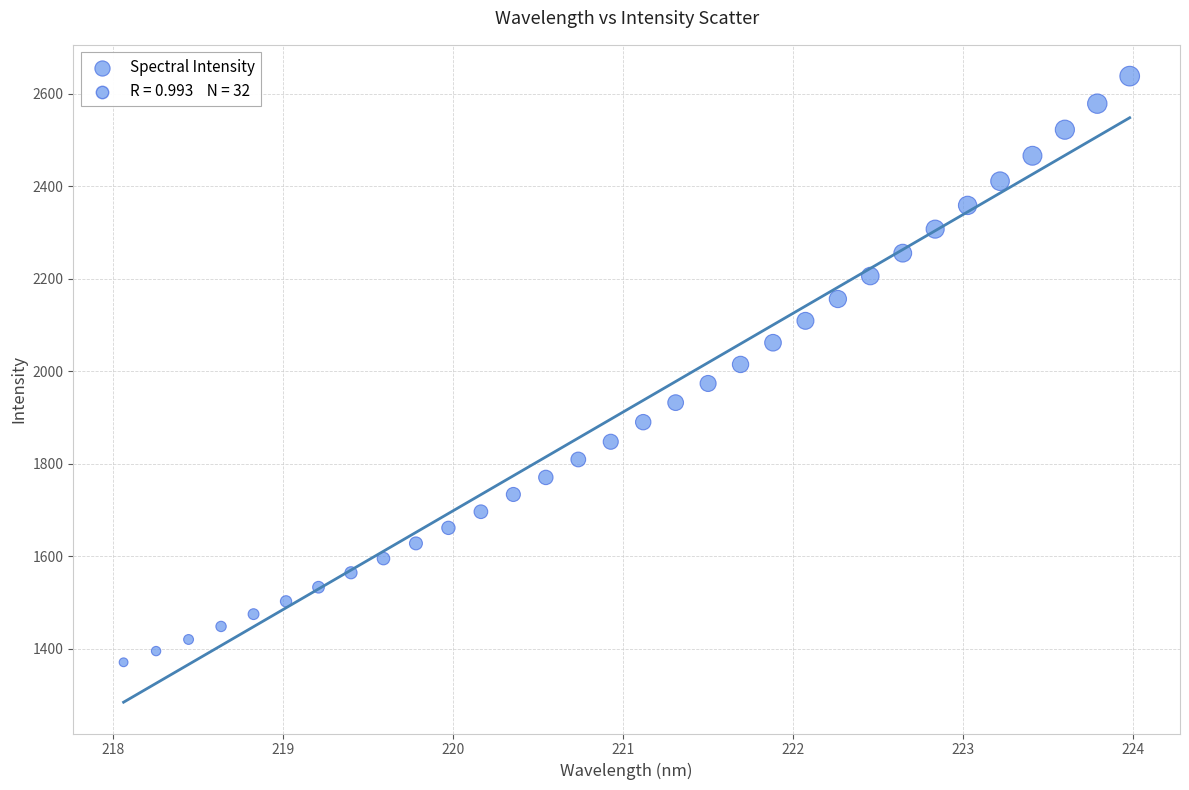

What is the range of Y values (max minus min)?

1267.5